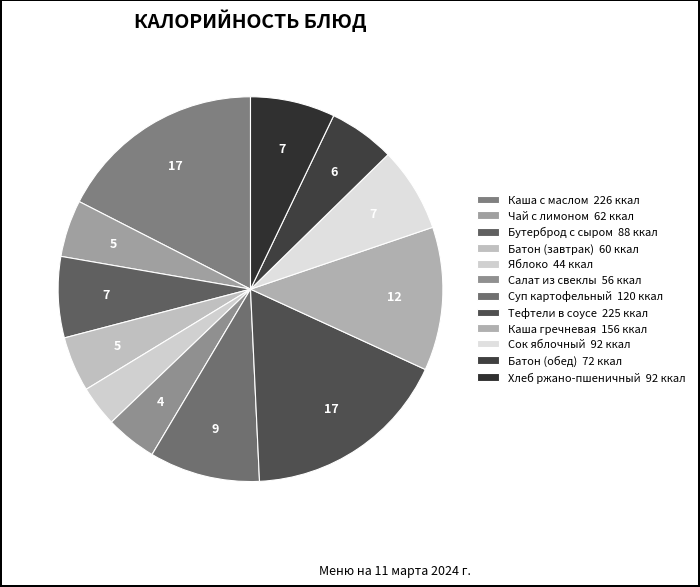

Is there any slice that represents more than half of the pie?

No